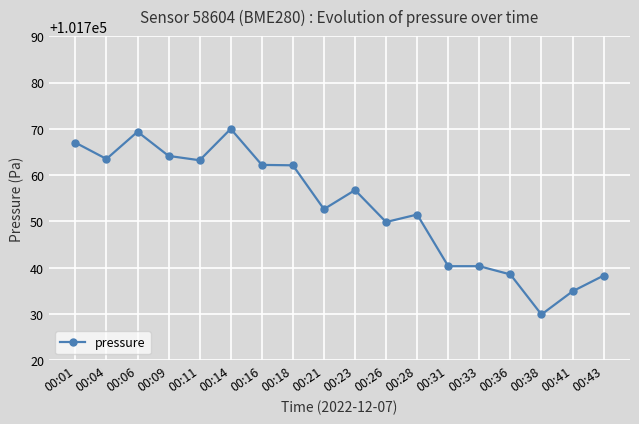

What is the change in value from 00:18 to 00:36?

-23.6